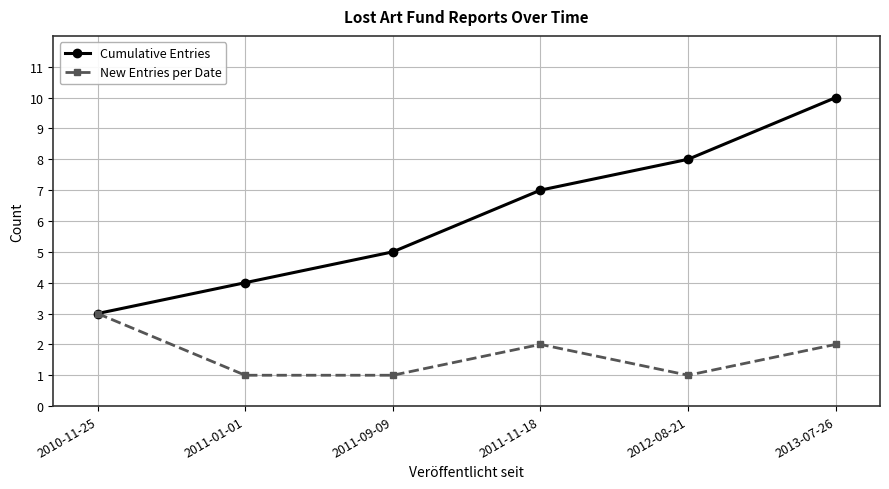

What is the maximum value shown in the chart?

10